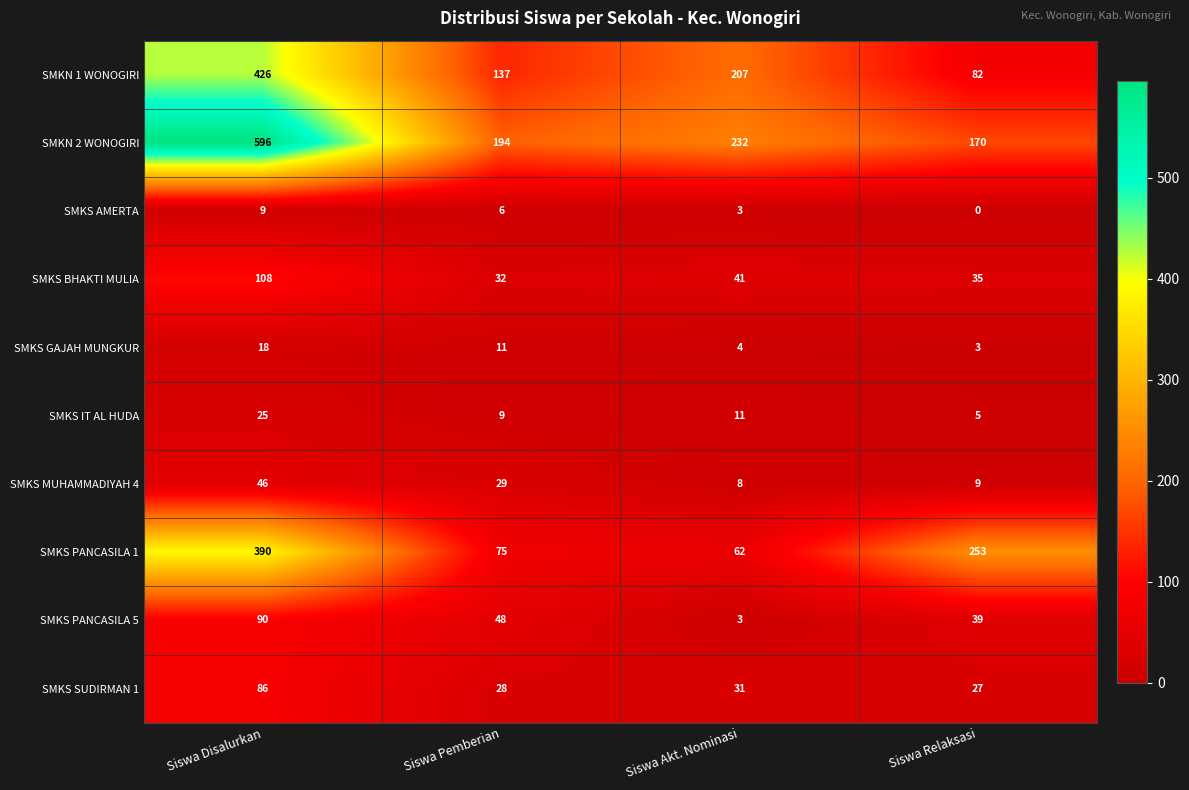

At Siswa Relaksasi, list the series in order from smallest to largest.

SMKS AMERTA, SMKS GAJAH MUNGKUR, SMKS IT AL HUDA, SMKS MUHAMMADIYAH 4, SMKS SUDIRMAN 1, SMKS BHAKTI MULIA, SMKS PANCASILA 5, SMKN 1 WONOGIRI, SMKN 2 WONOGIRI, SMKS PANCASILA 1